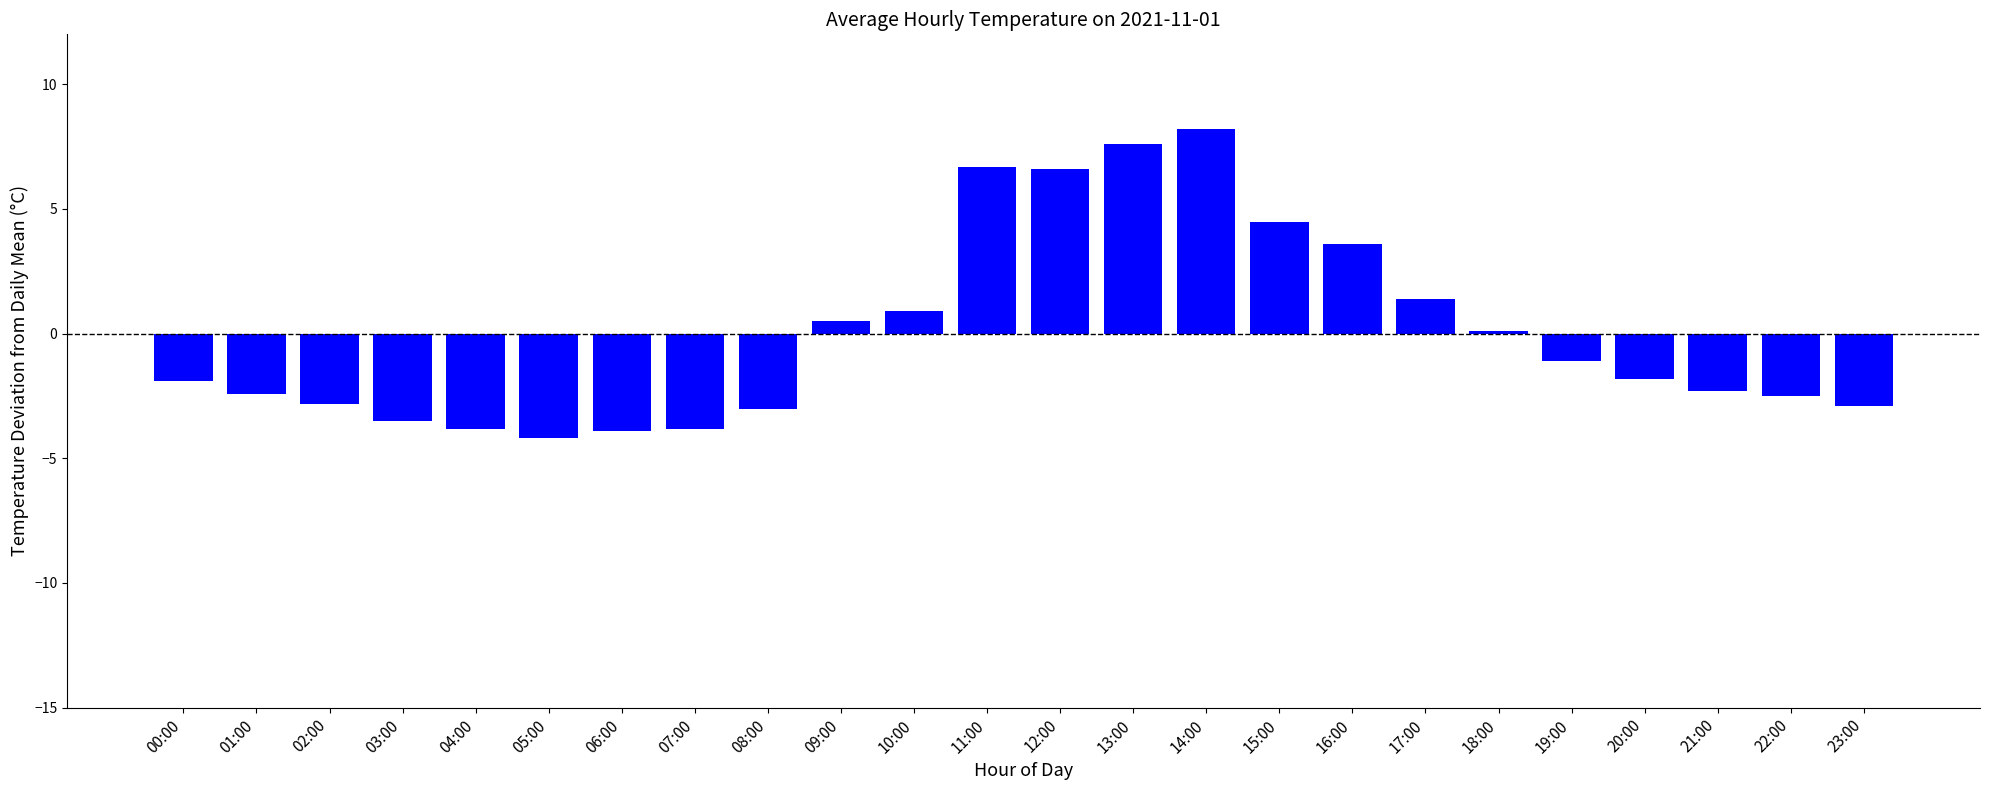

Which category has the highest value across all series?

14:00